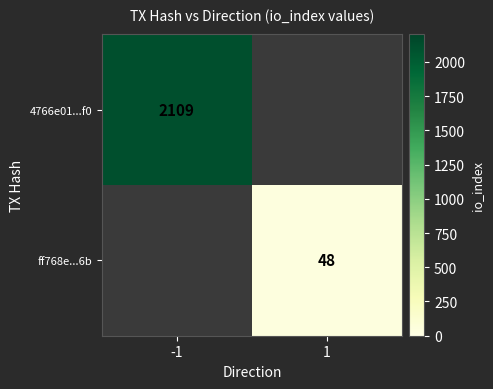

The value of ff768e...6b at 1 is 48. True or false?

True